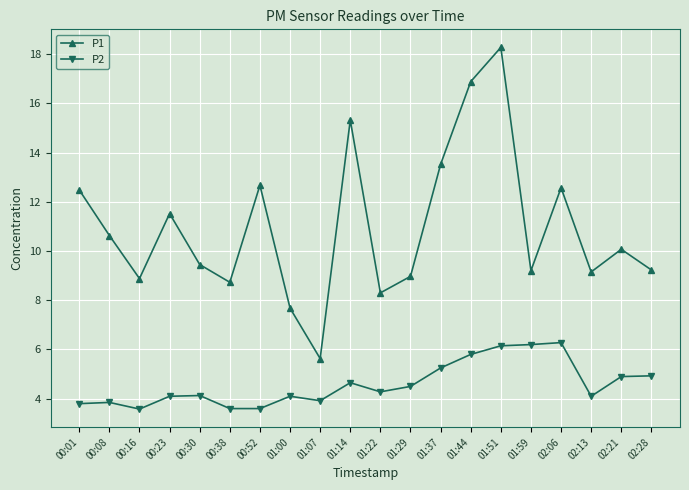

List the series in order of their overall mean, highest first.

P1, P2